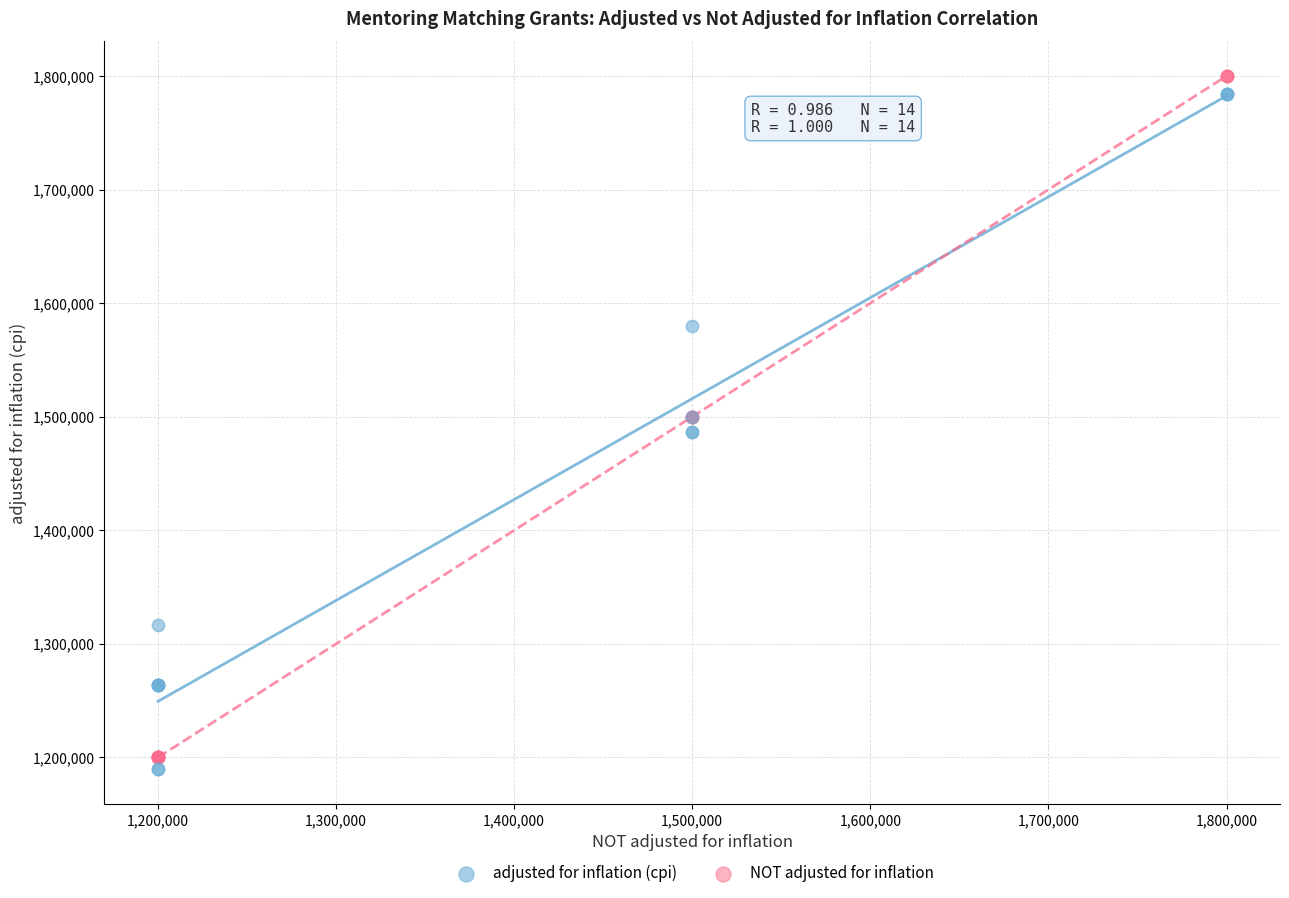

Which series has the widest spread of Y values?

NOT adjusted for inflation